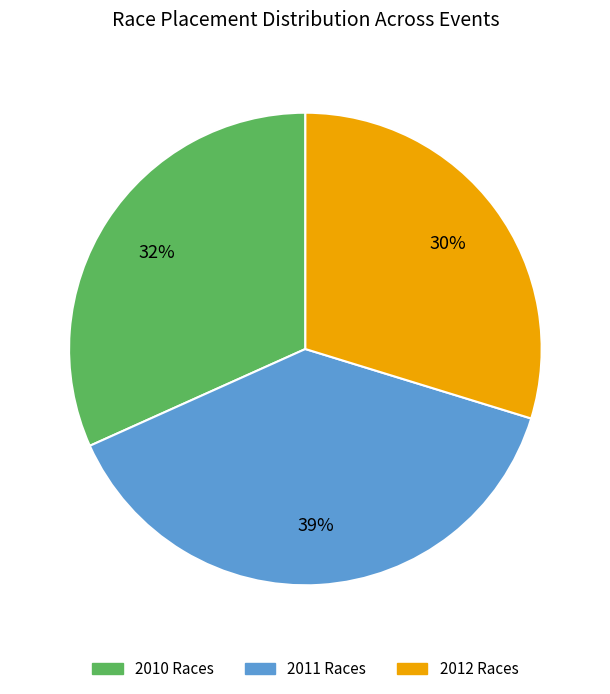

How many segments does this pie chart have?

3